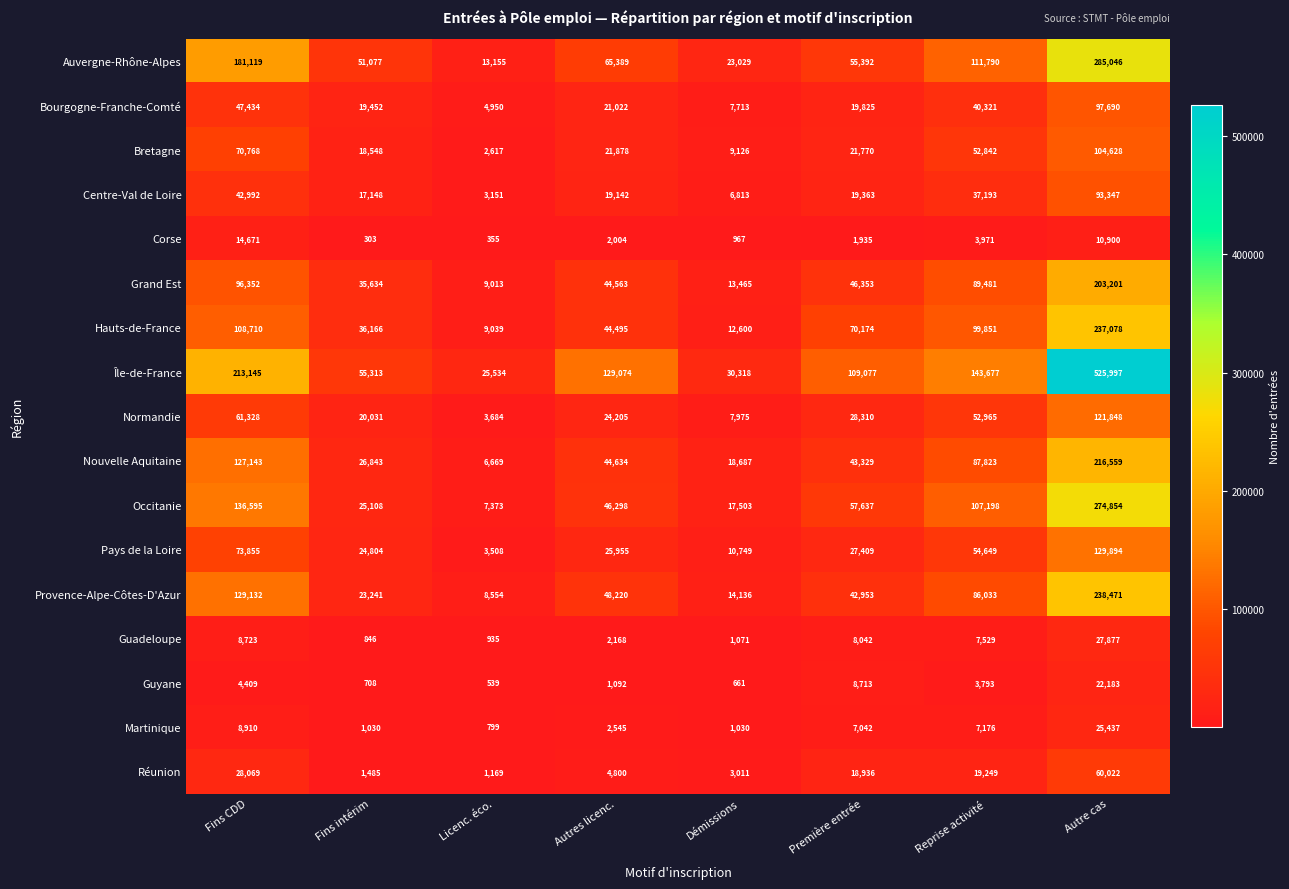

Is it true that Occitanie equals 92869 at Première entrée?

False